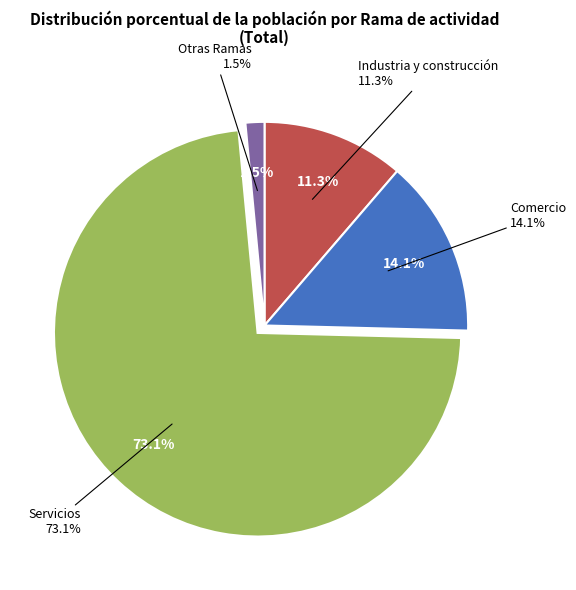

True or false: Comercio accounts for 24% of the total.

False